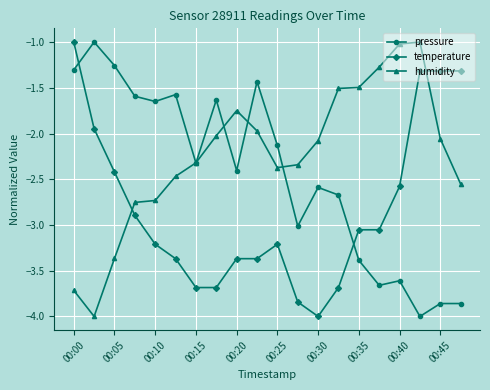

Rank the series by their average value, from lowest to highest.

temperature, pressure, humidity